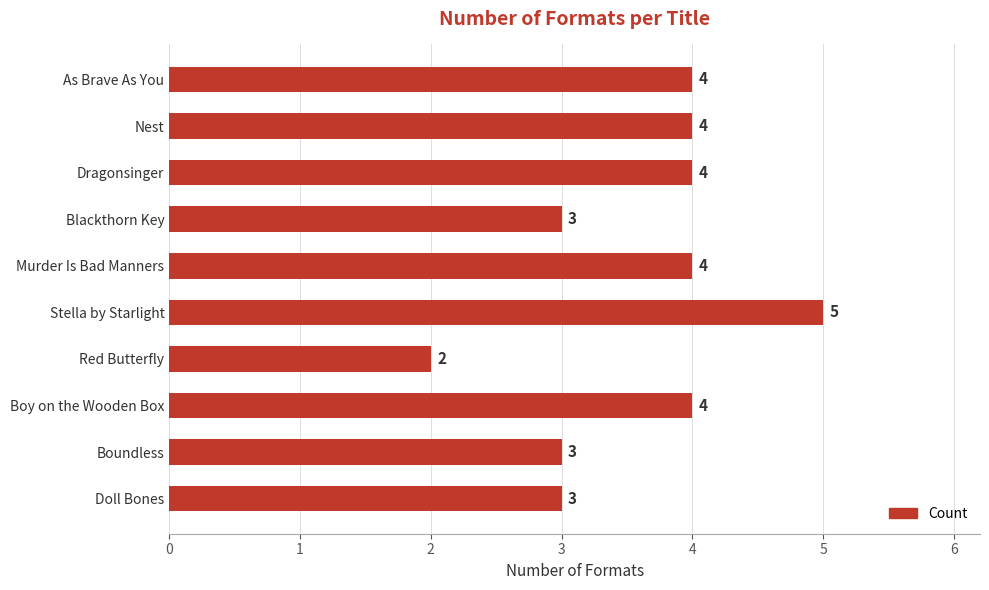

What is the greatest value displayed?

5